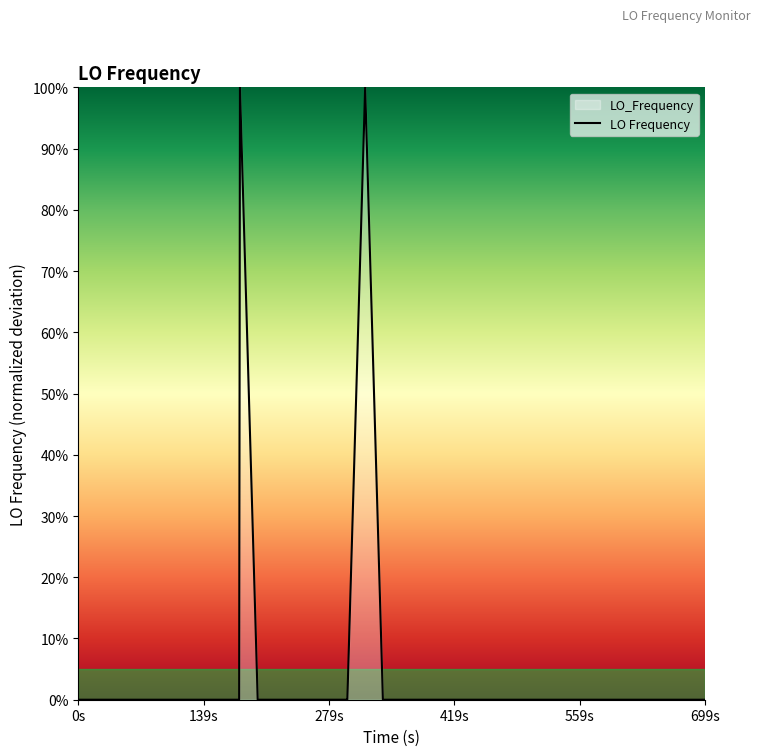

The chart shows a value of 0.0 at 26. True or false?

False